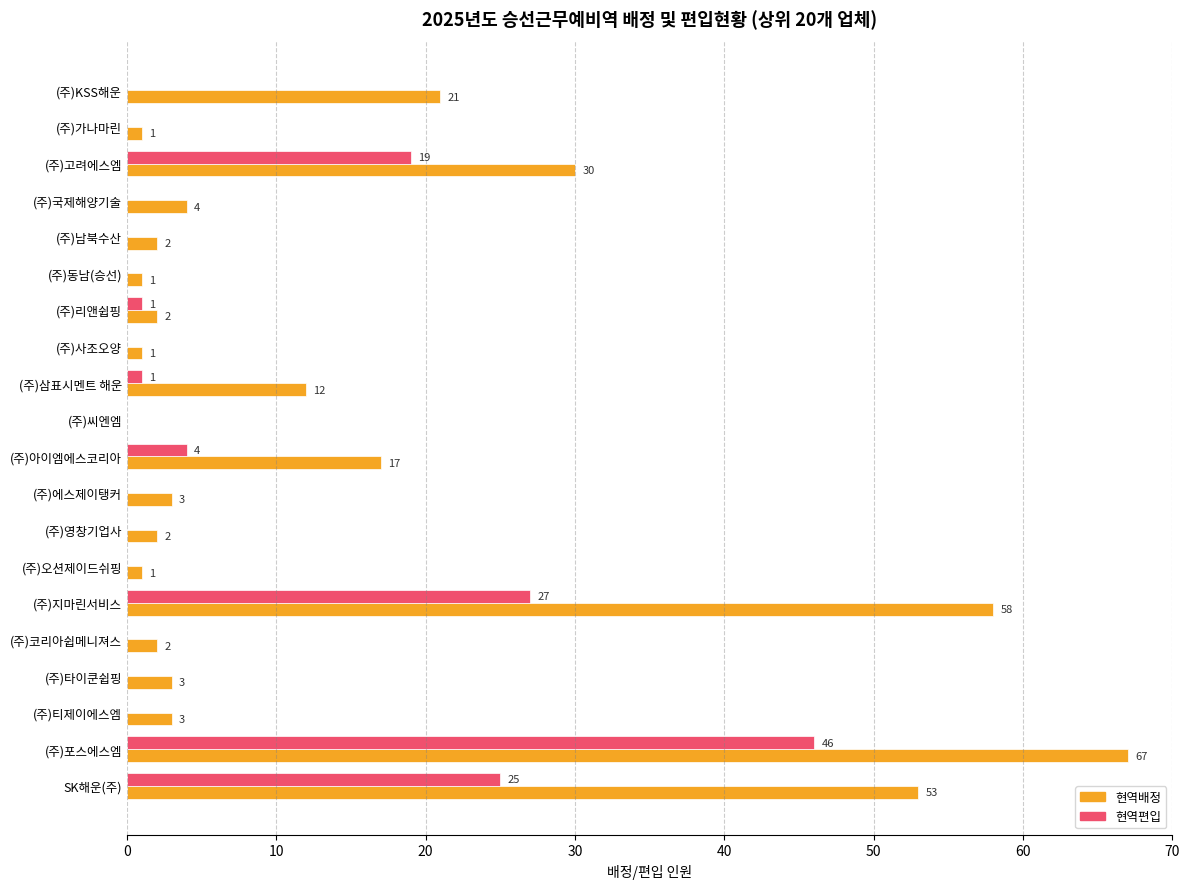

Which series changed the most between (주)가나마린 and (주)영창기업사?

현역배정